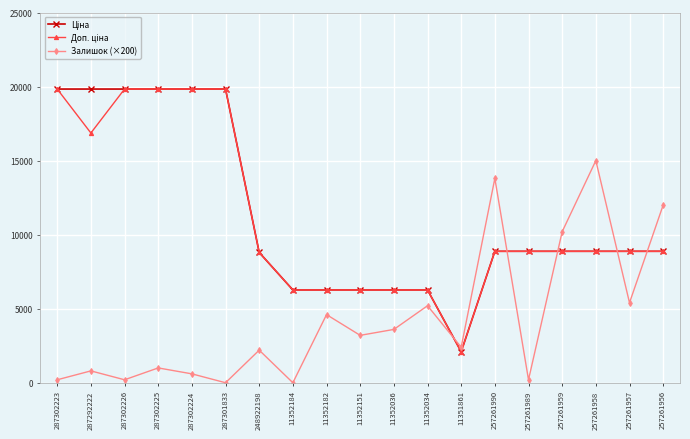

Count the number of categories in the chart.

19